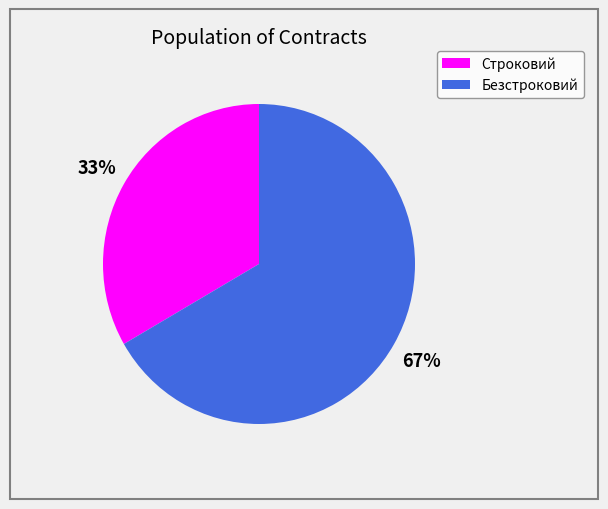

Which category has the smallest portion of the pie?

Строковий